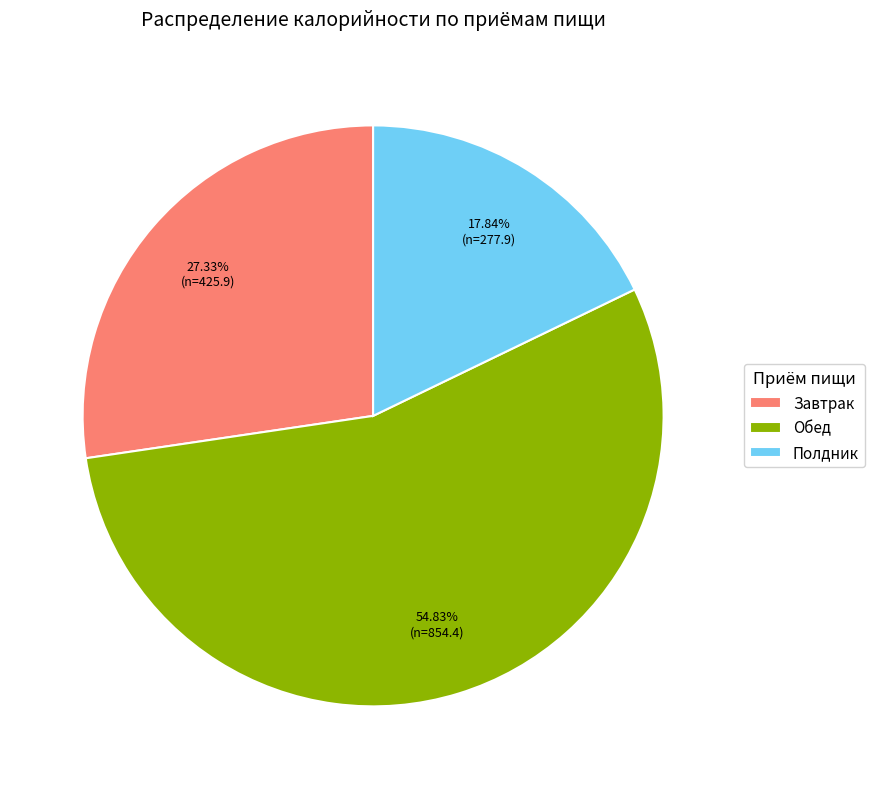

What percentage is the Полдник slice, to the nearest percent?

18%